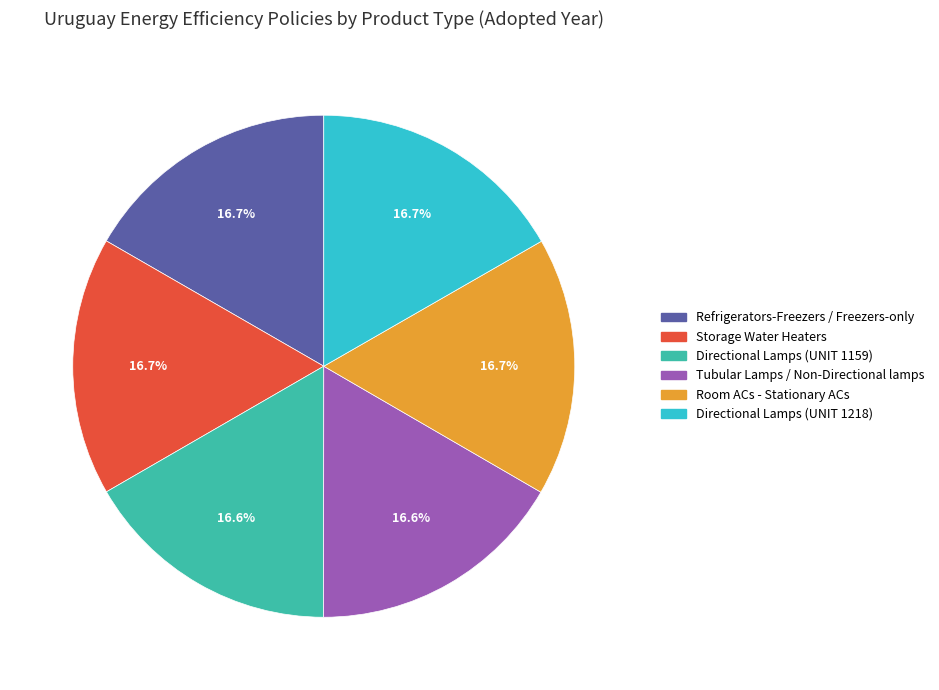

To the nearest percent, what percentage of the pie is Directional Lamps (UNIT 1218)?

17%